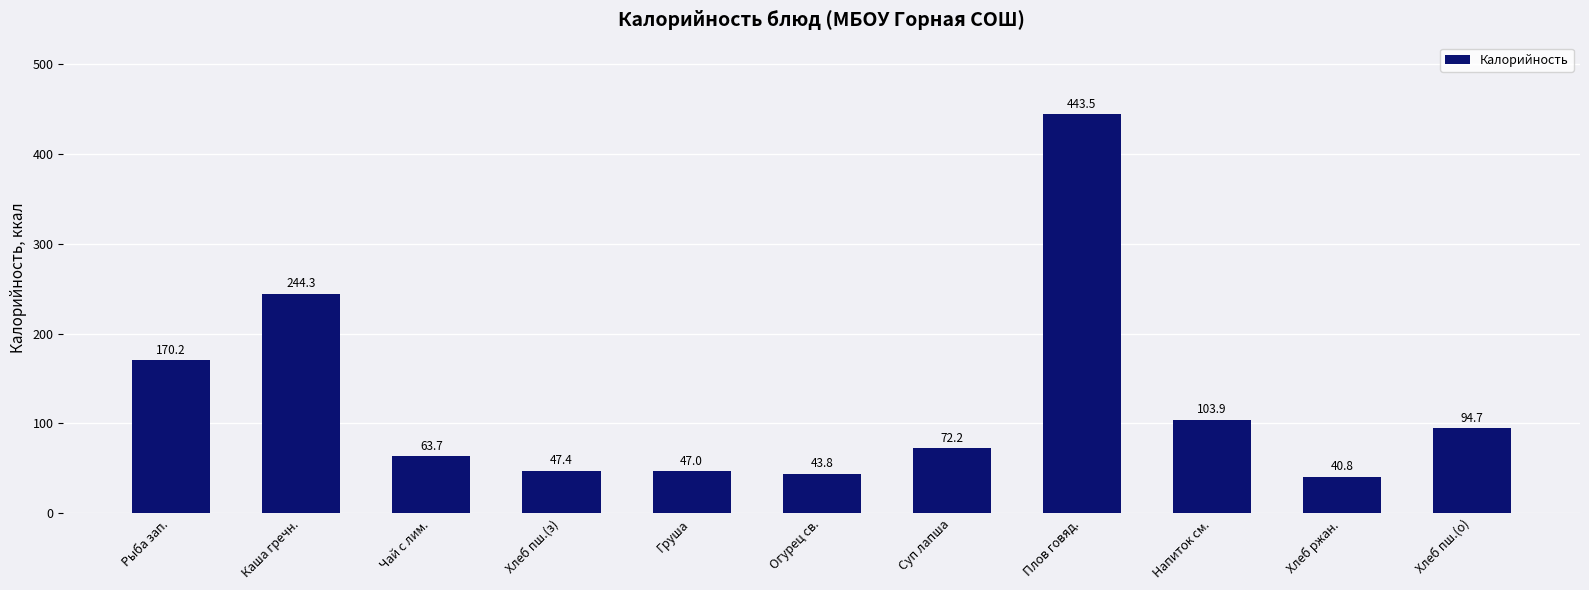

Rank the categories by value from lowest to highest.

Хлеб ржан., Огурец св., Груша, Хлеб пш.(з), Чай с лим., Суп лапша, Хлеб пш.(о), Напиток см., Рыба зап., Каша гречн., Плов говяд.